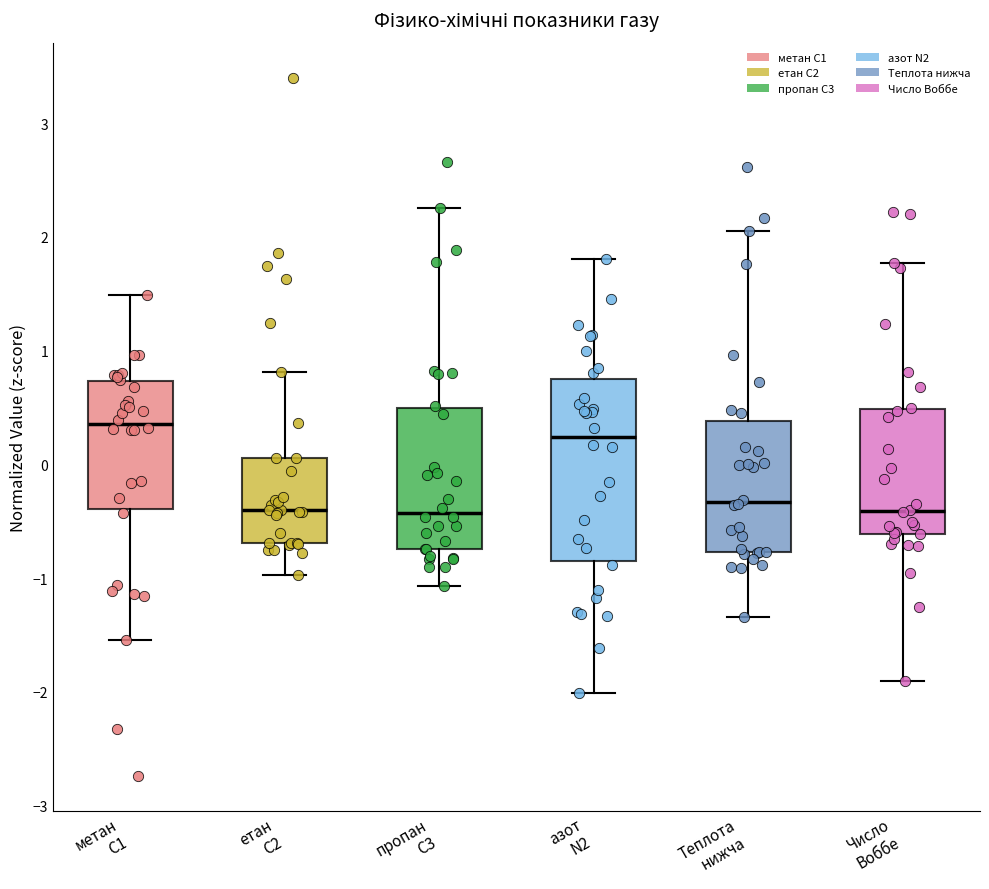

Reading left to right, read every box against the y-axis: the position of its median line, the range the box covers, and the ends of its whiskers. The values are not printed on the chart, so give them approximately, as read against the axis.

метан С1: median 0.4, box -0.4 to 0.7, whiskers -1.5 to 1.5
етан С2: median -0.4, box -0.7 to 0.1, whiskers -1.0 to 0.8
пропан С3: median -0.4, box -0.7 to 0.5, whiskers -1.1 to 2.3
азот N2: median 0.2, box -0.8 to 0.8, whiskers -2.0 to 1.8
Теплота нижча: median -0.3, box -0.8 to 0.4, whiskers -1.3 to 2.0
Число Воббе: median -0.4, box -0.6 to 0.5, whiskers -1.9 to 1.8